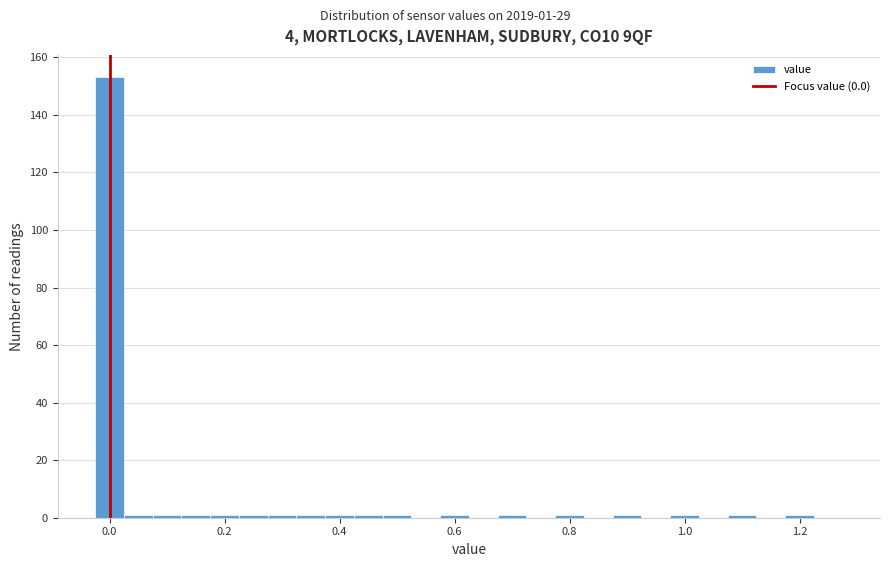

Around what value on the x-axis is the tallest bar? Give the approximate position of its centre, as read against the axis.

0.00